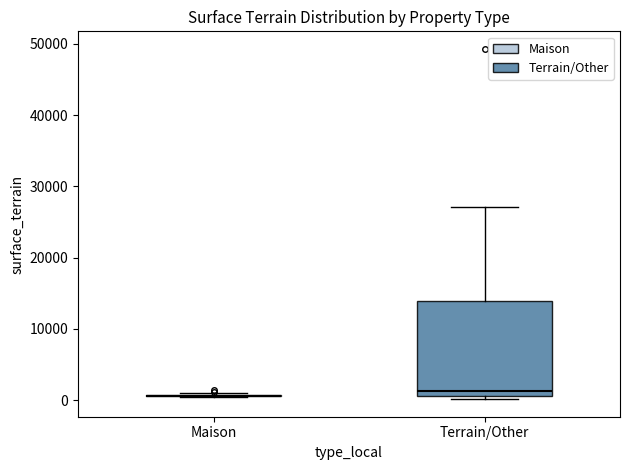

Reading left to right, transcribe this box plot: for each box, give where its median line is, the range the box spans, and where its two whiskers end, as read against the y-axis. The values are not printed on the chart, so give them approximately, as read against the axis.

Maison: box collapsed to a line at 1000, whiskers 0 to 1000
Terrain/Other: median 1000 (just above the box's lower edge), box 1000 to 14000, whiskers 0 to 27000